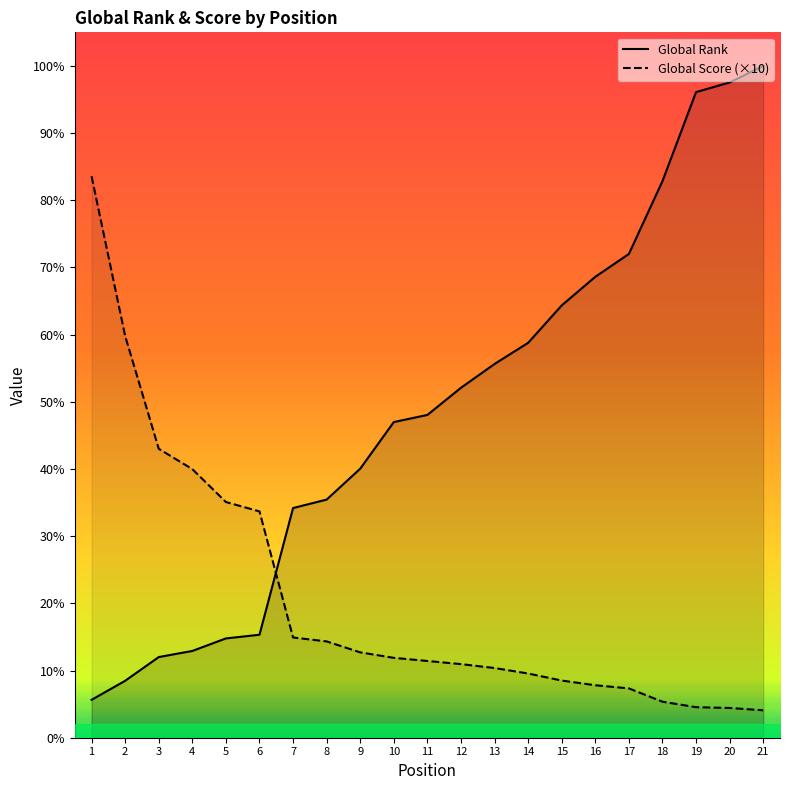

Which series has the largest total across all categories?

Global Rank